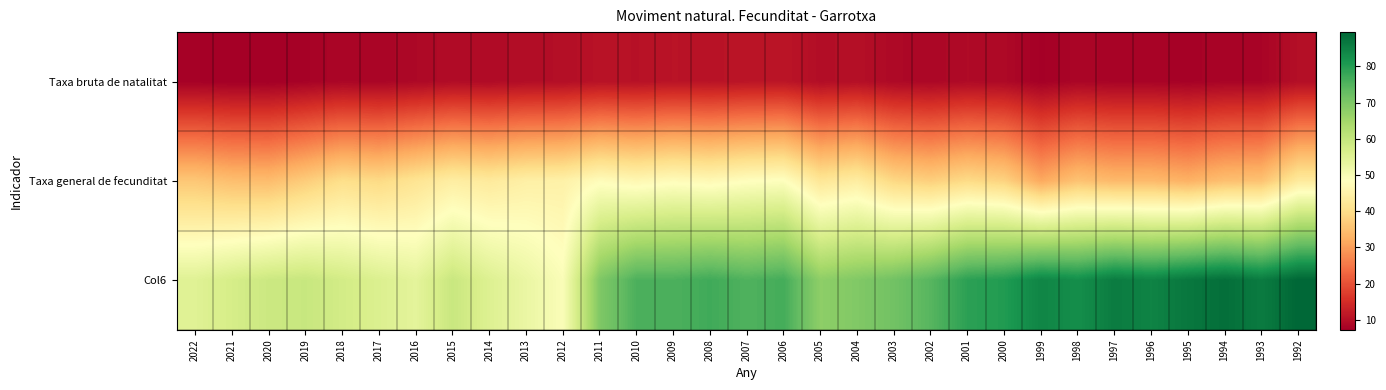

At 2001, list the series in order from smallest to largest.

Taxa bruta de natalitat, Taxa general de fecunditat, Col6